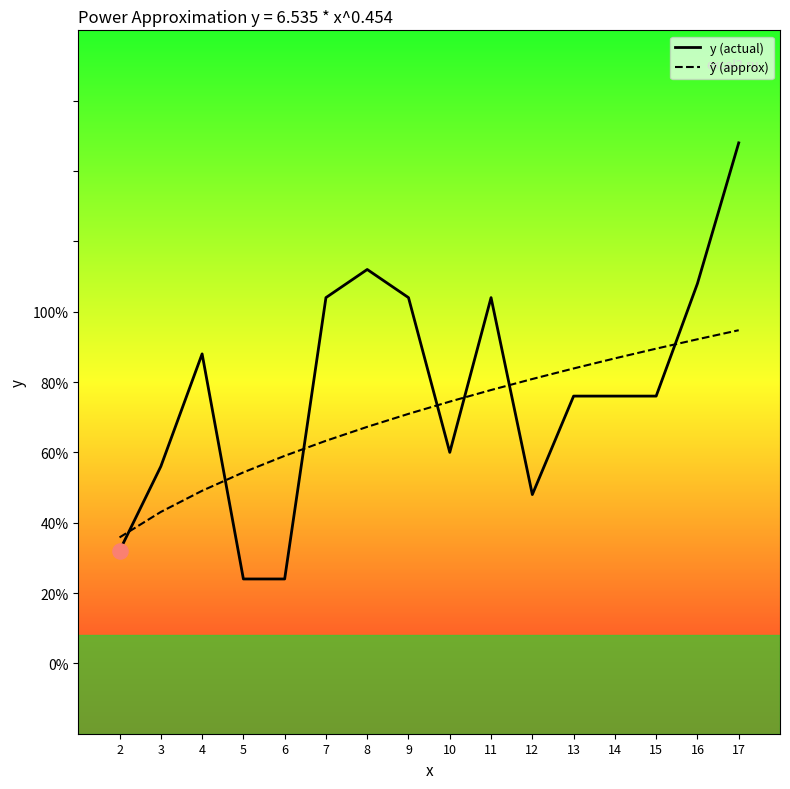

Which series contains the highest Y value?

y (actual)